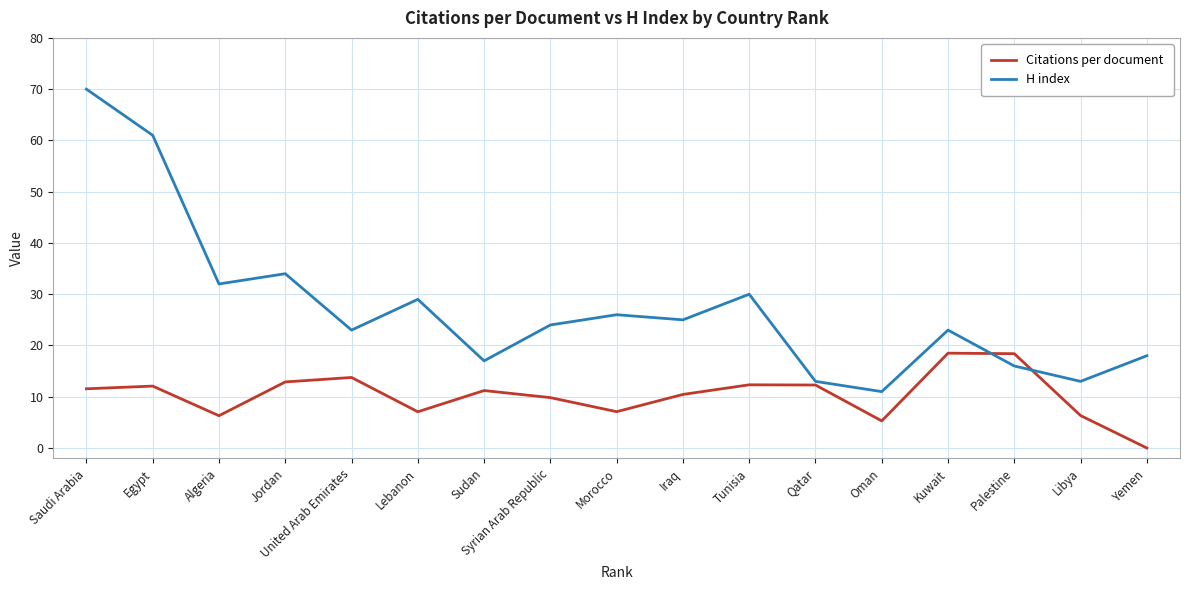

True or false: H index has more than 2 points higher than both neighbors.

True